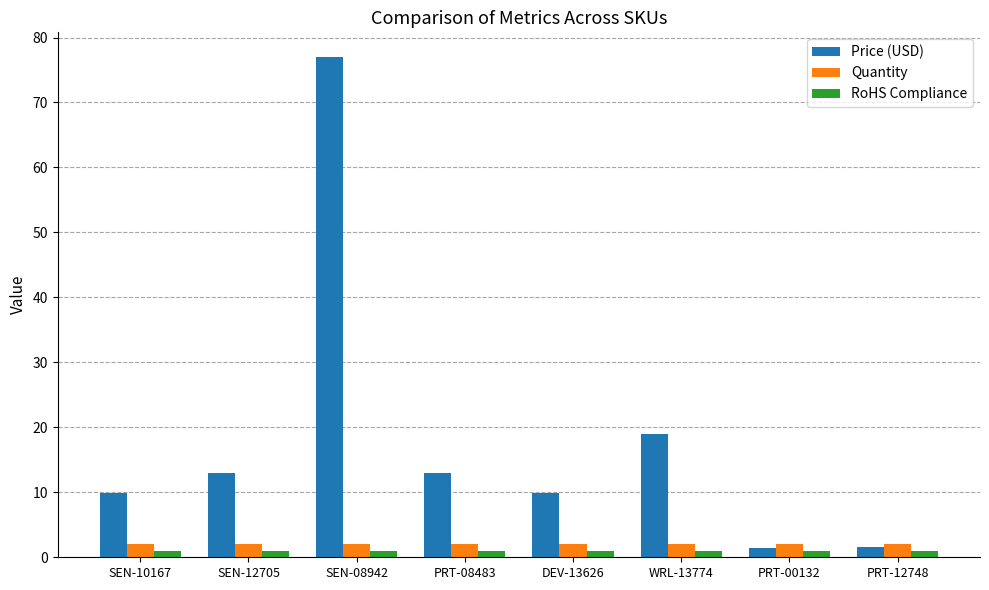

List the series in order of their peak value, lowest first.

RoHS Compliance, Quantity, Price (USD)